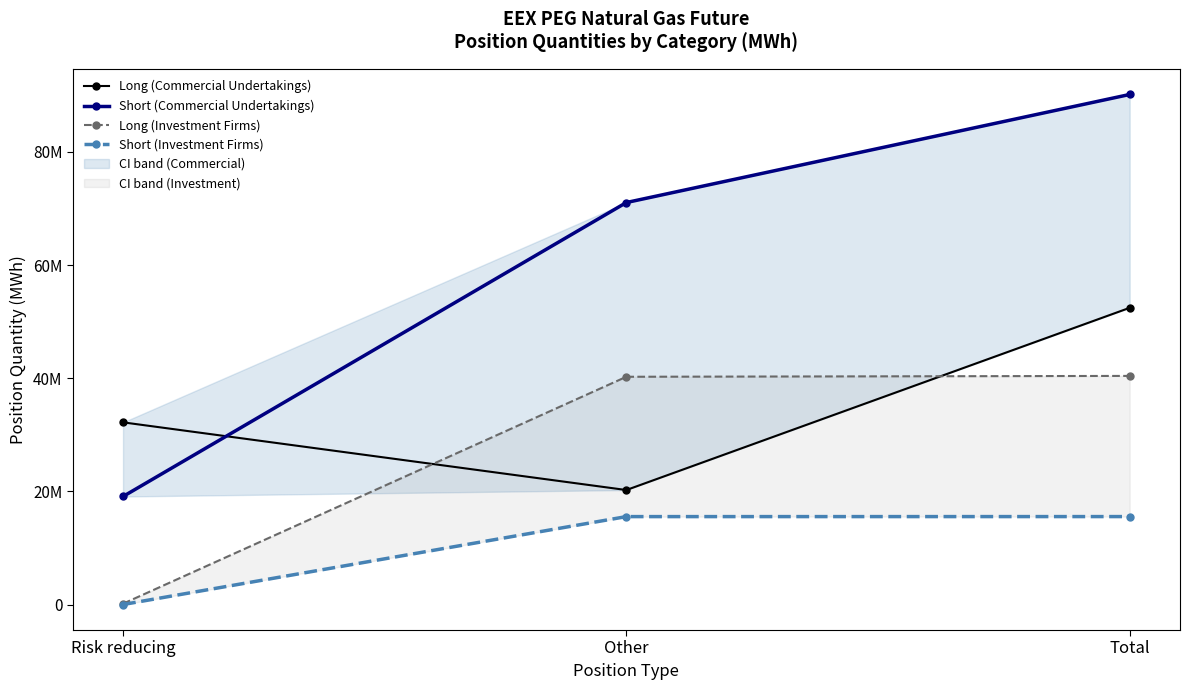

The Short (Investment Firms) series shows 15547446 at Total. True or false?

True